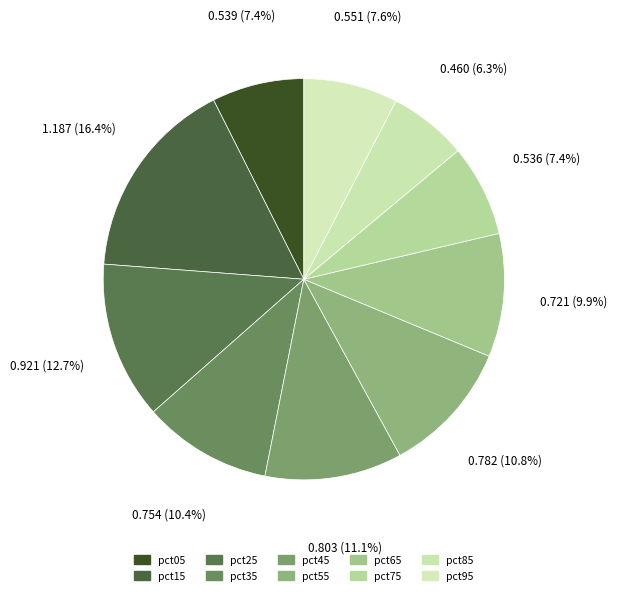

What percentage is the pct35 slice, to the nearest percent?

10%